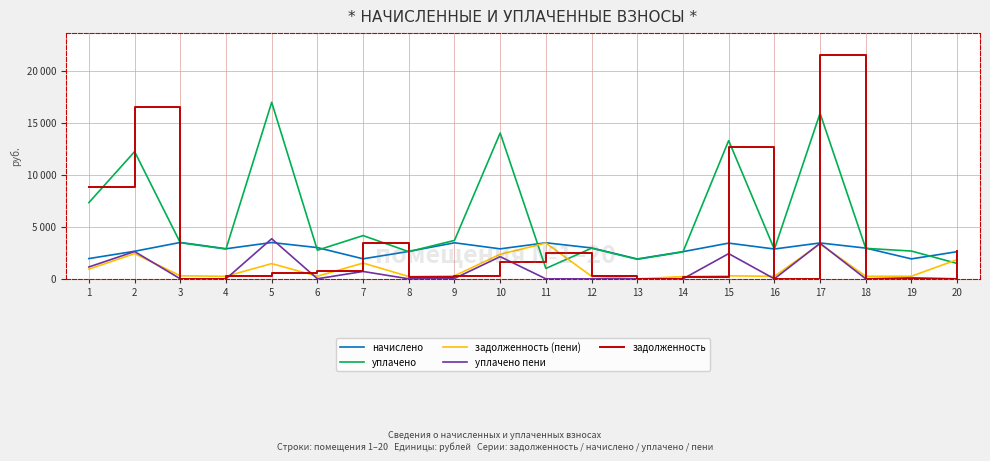

What are all the series names shown in the legend?

начислено, уплачено, задолженность (пени), уплачено пени, задолженность